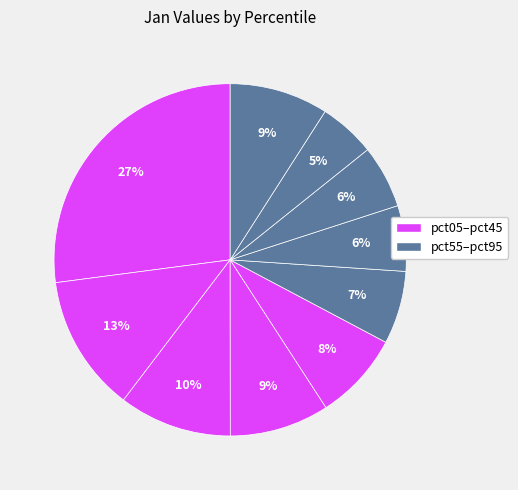

How many segments does this pie chart have?

10